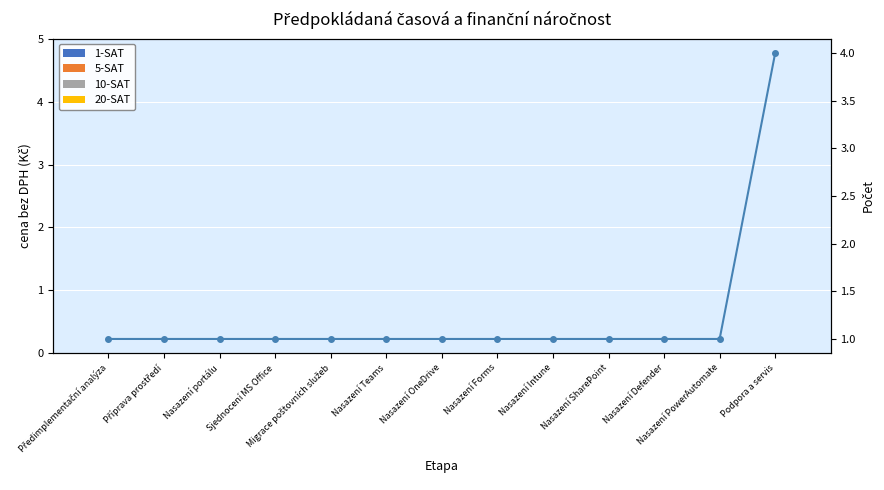

What is the difference between the highest and lowest values at Předimplementační analýza?

1